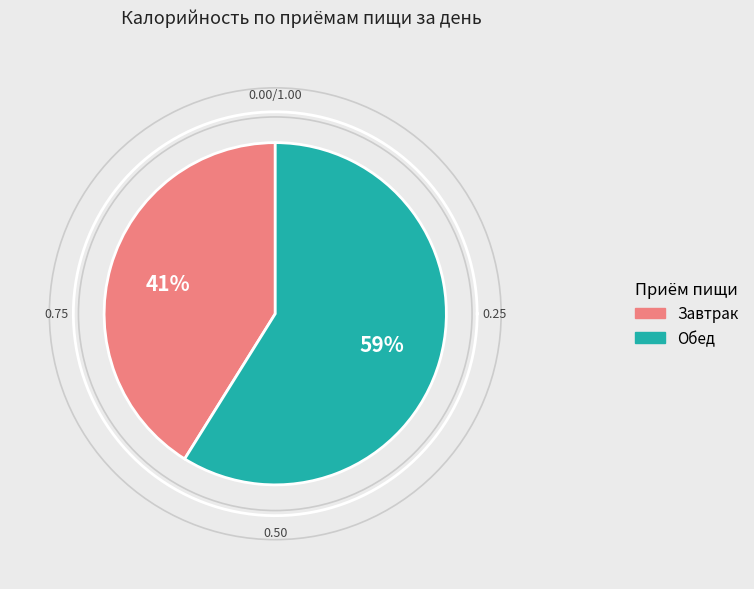

To the nearest percent, what is the combined percentage of Завтрак and Обед?

100%